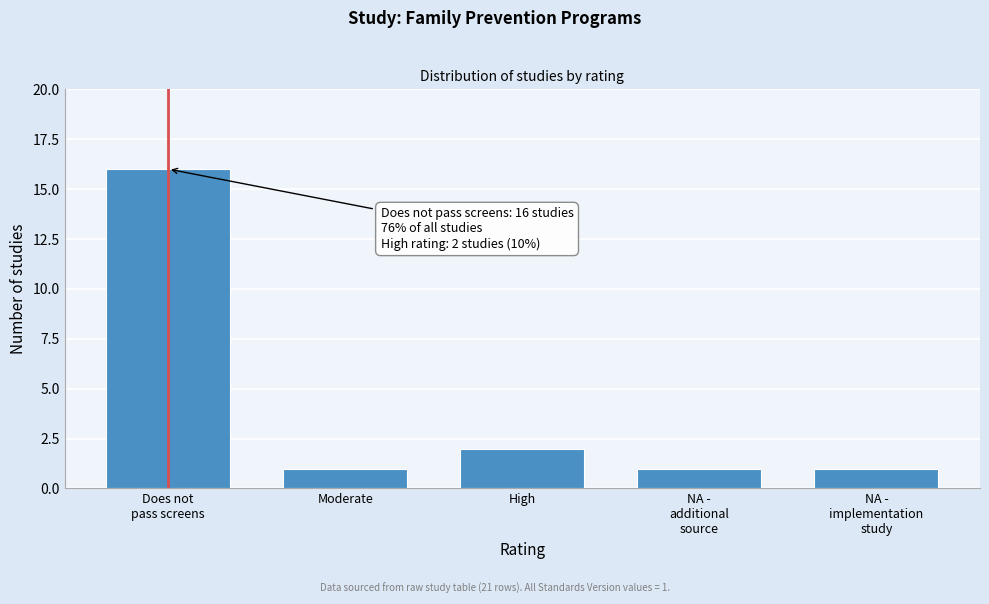

Reading left to right, extract all data points from this chart.

16	1	2	1	1